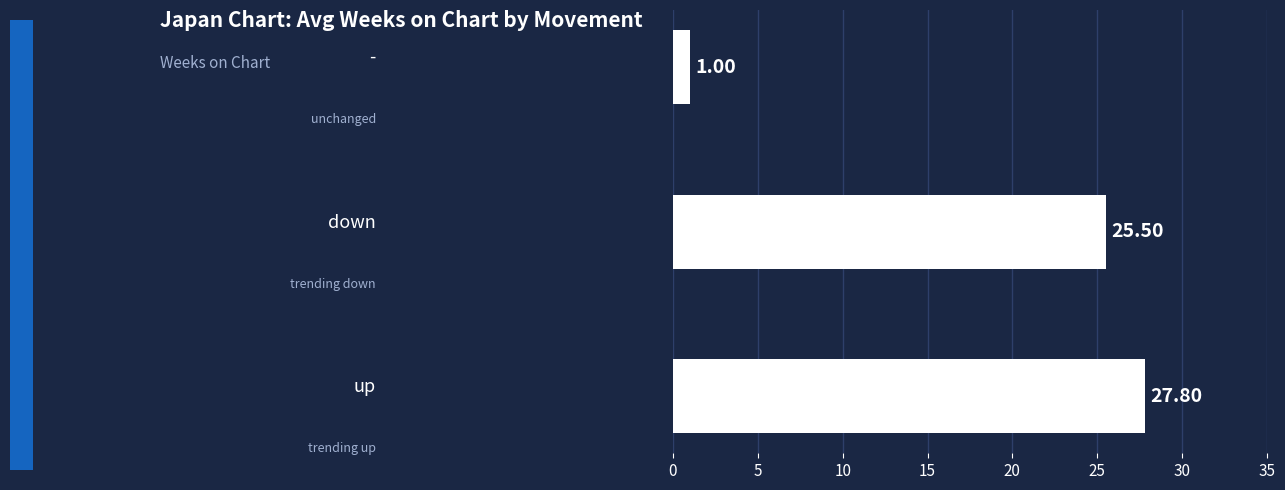

What is the sum of all values?

54.3